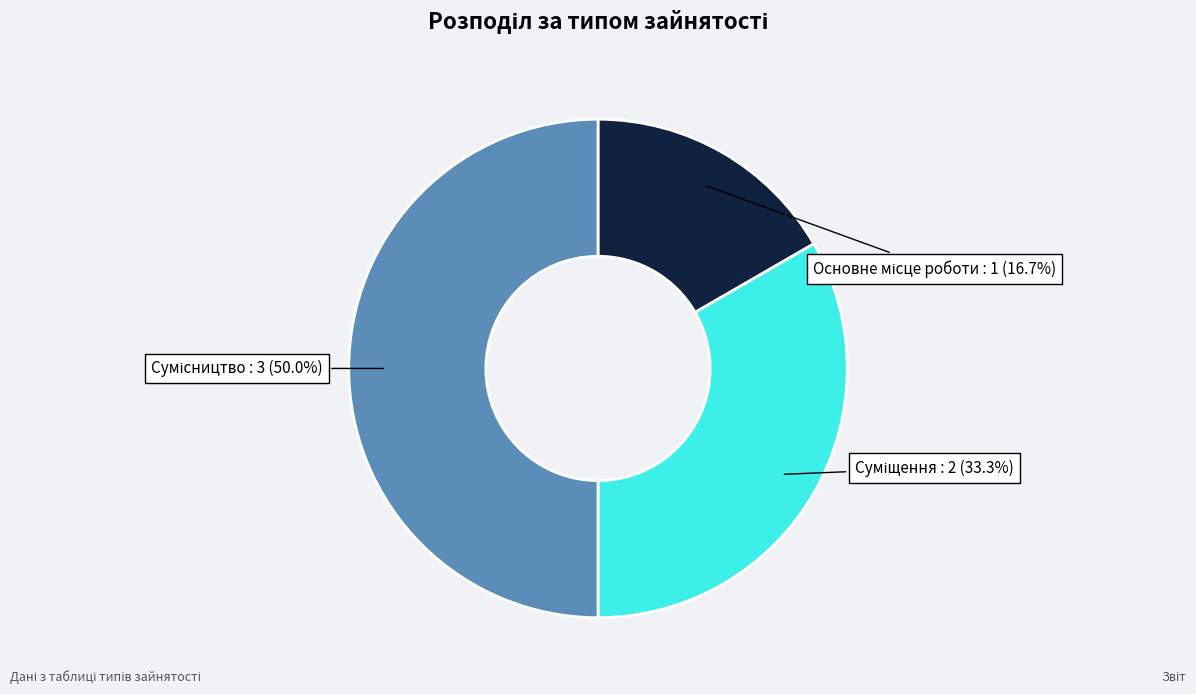

Rank the categories by value from highest to lowest.

Сумісництво, Суміщення, Основне місце роботи